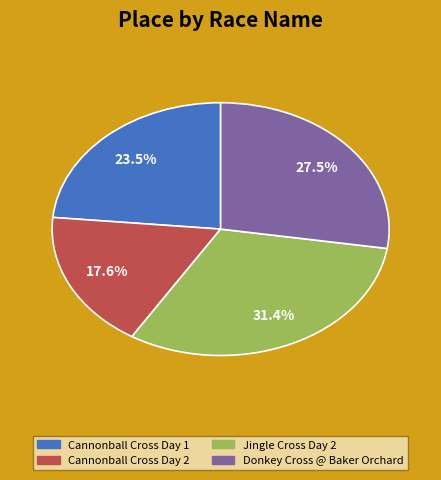

To the nearest percent, what is the difference between the Cannonball Cross Day 1 and Jingle Cross Day 2 slice percentages?

8%